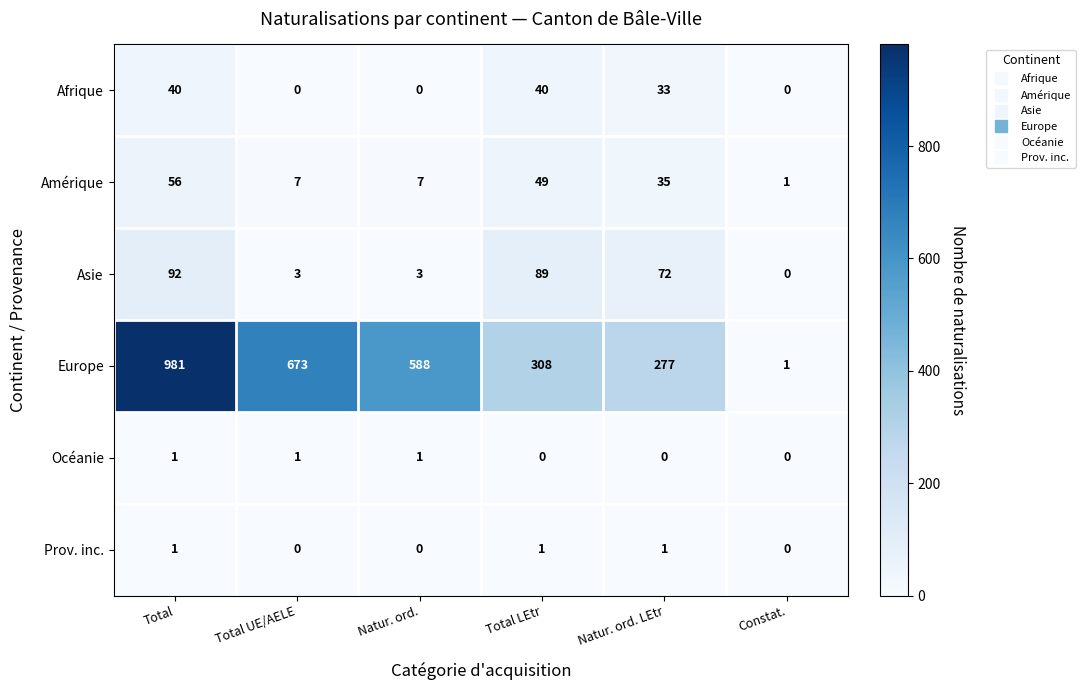

Which label corresponds to the largest value in the chart?

Total